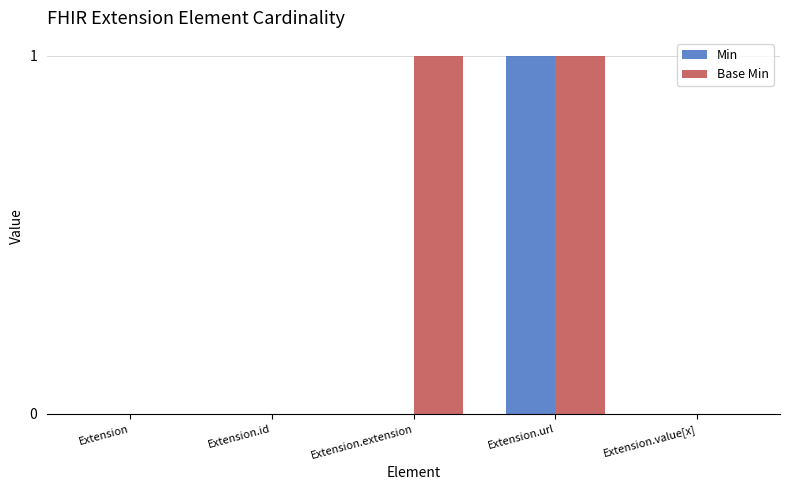

At which category is the sum across all series the highest?

Extension.url